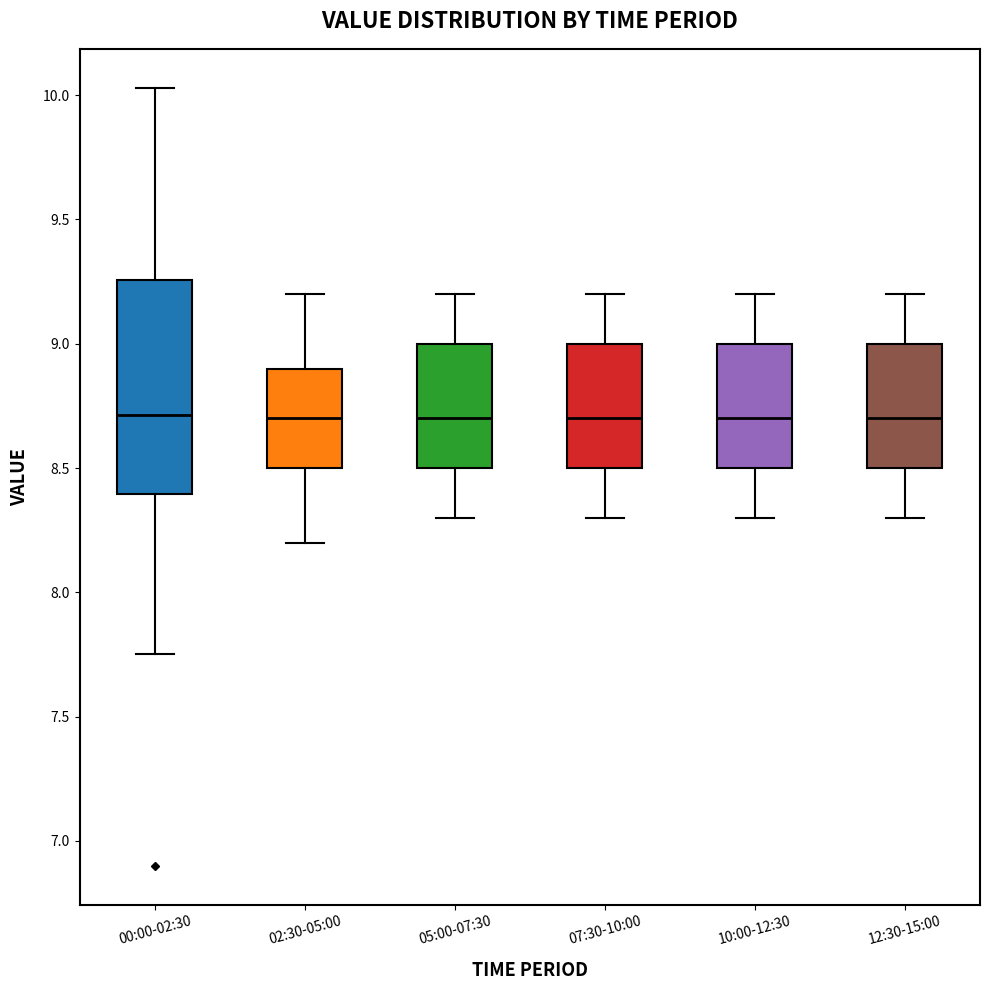

Which box is the tallest, from its lower edge to its upper edge?

00:00-02:30